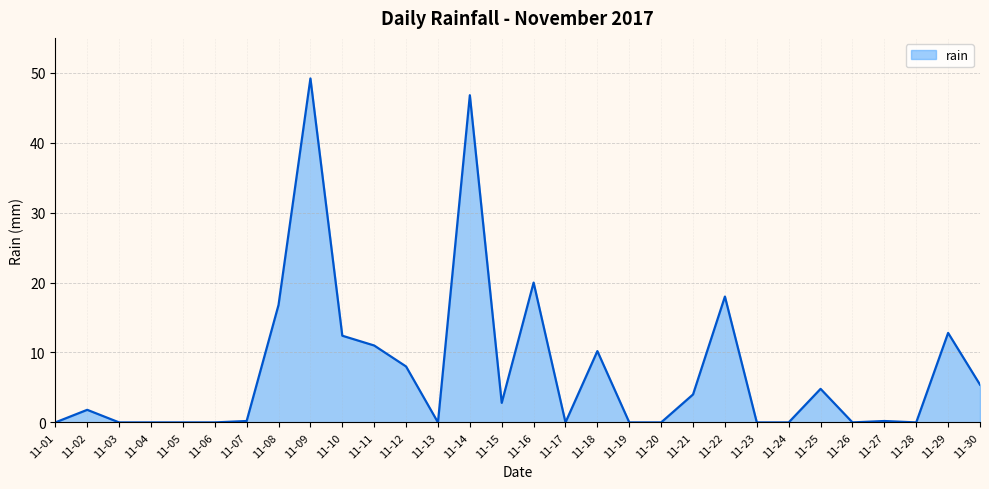

At which category does the data reach its first local peak?

11-02